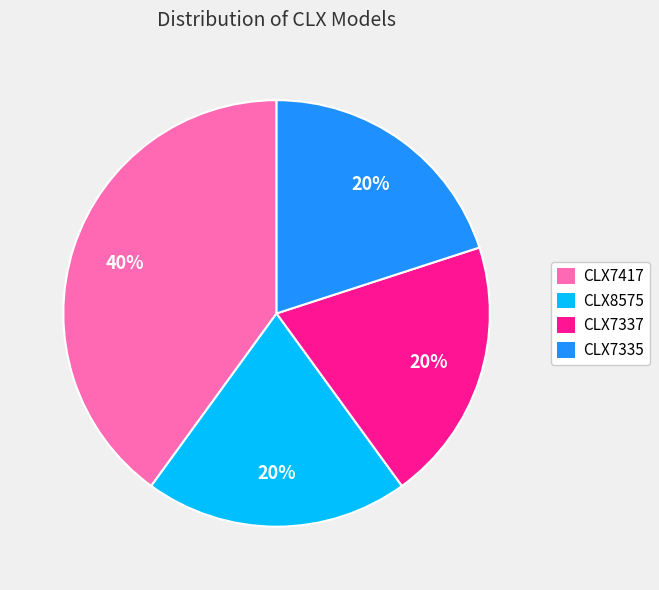

Approximately how many times larger is the value at CLX7417 compared to CLX7335?

2.0